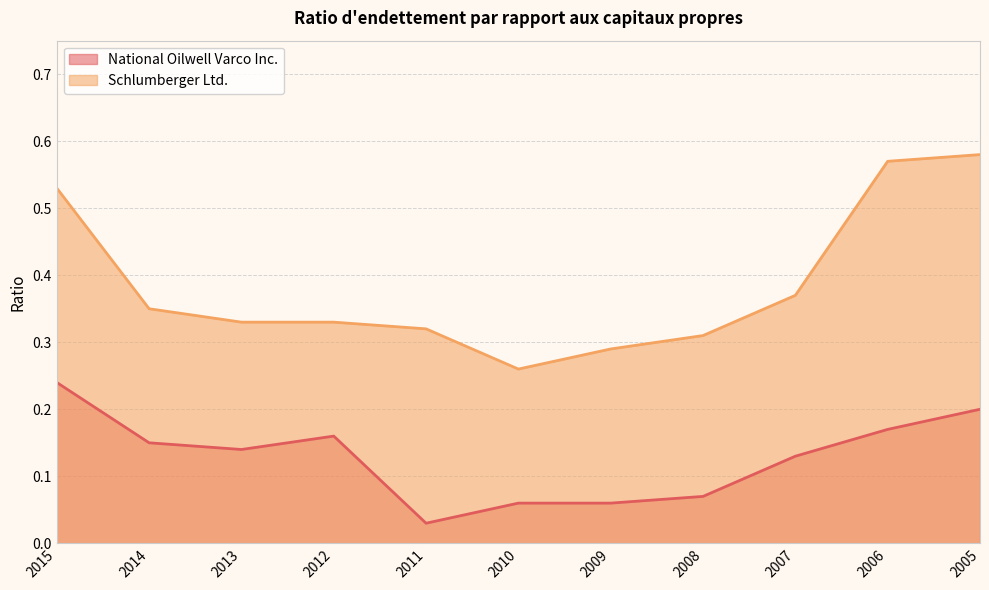

What are all the series names shown in the legend?

National Oilwell Varco Inc., Schlumberger Ltd.